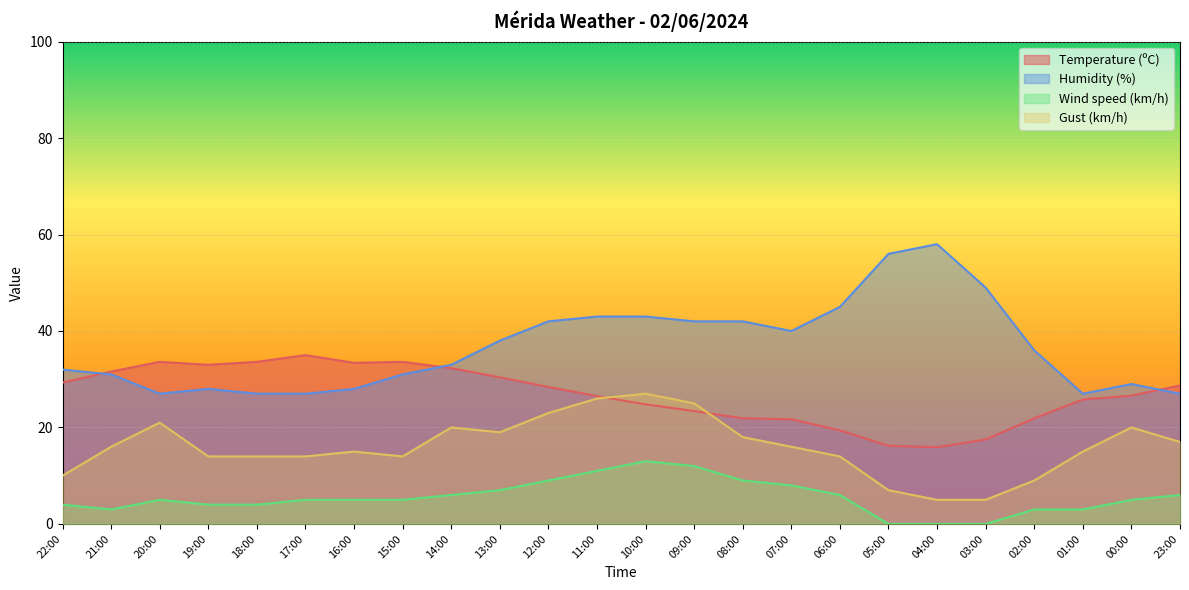

True or false: Temperature (ºC) and Gust (km/h) intersect in this chart.

True